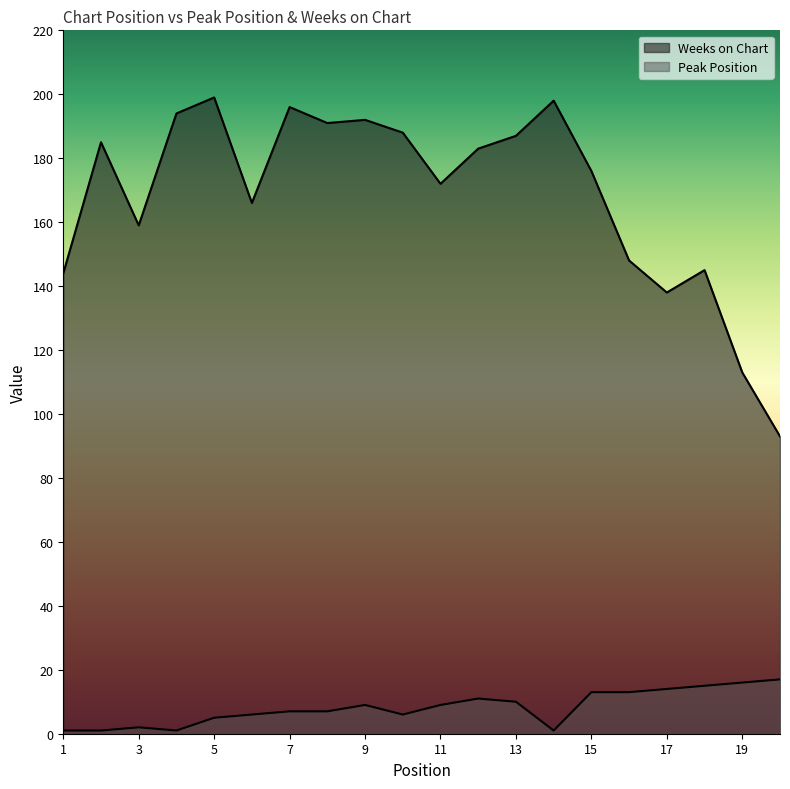

At which label does Weeks on Chart first exceed 183?

2